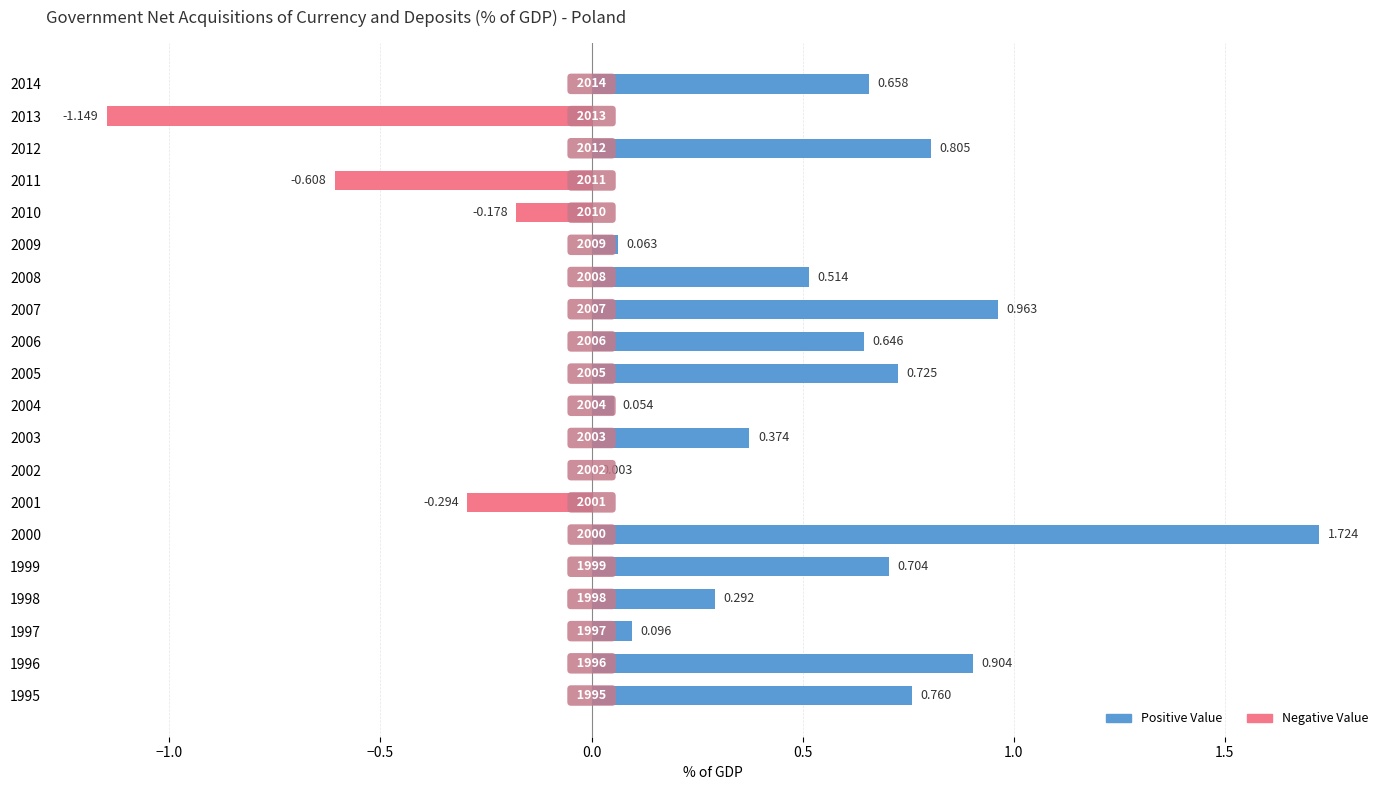

Is it true that Positive equals 1.2 at 2012?

False